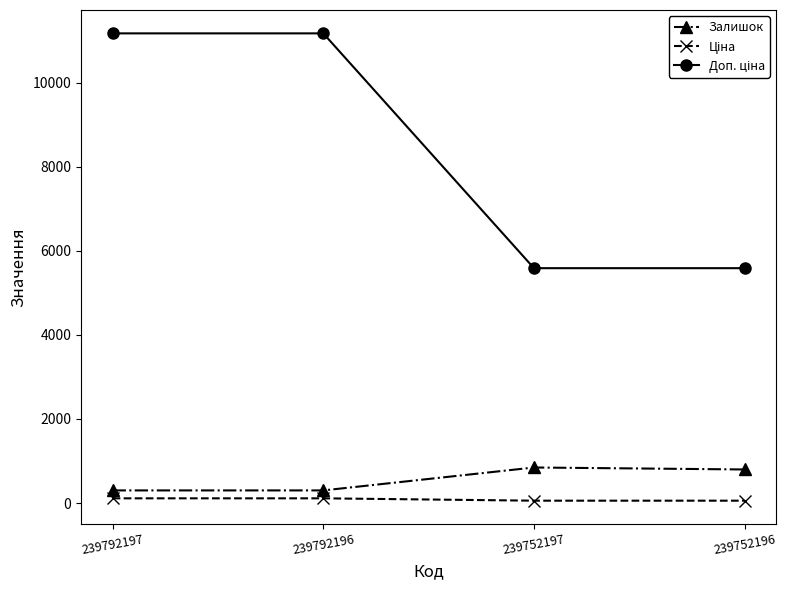

At which category does Залишок reach its first local peak?

239752197